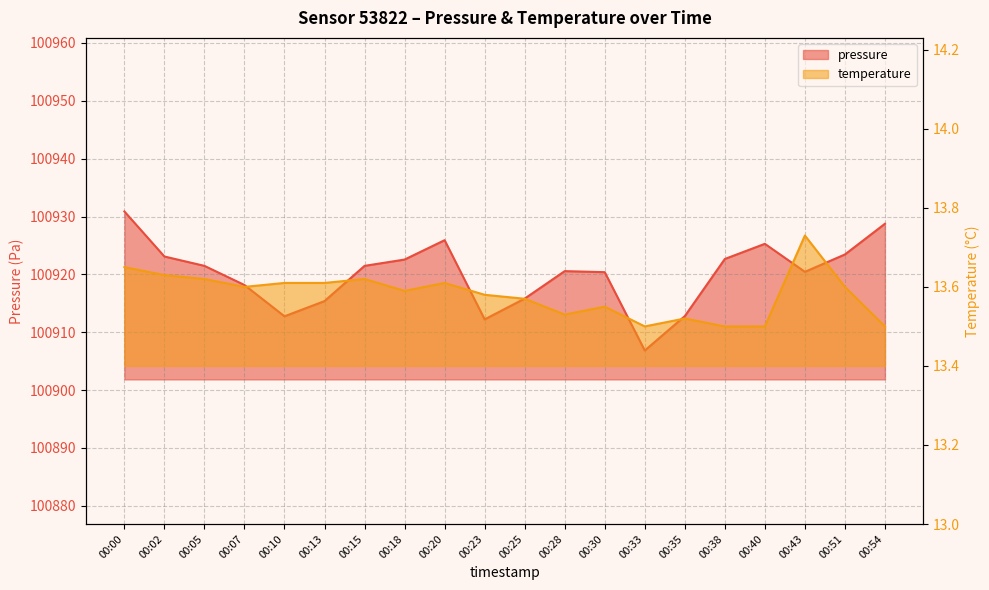

Rank the series by their average value, from highest to lowest.

pressure, temperature